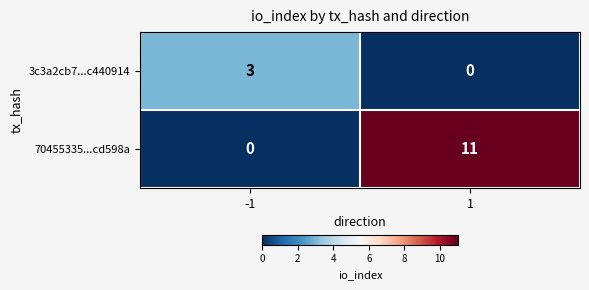

What is the greatest value displayed?

11